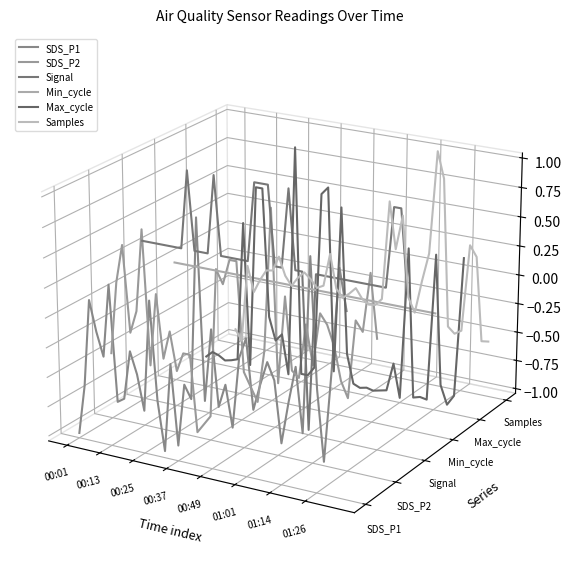

At which category does Samples reach its first local peak?

00:25